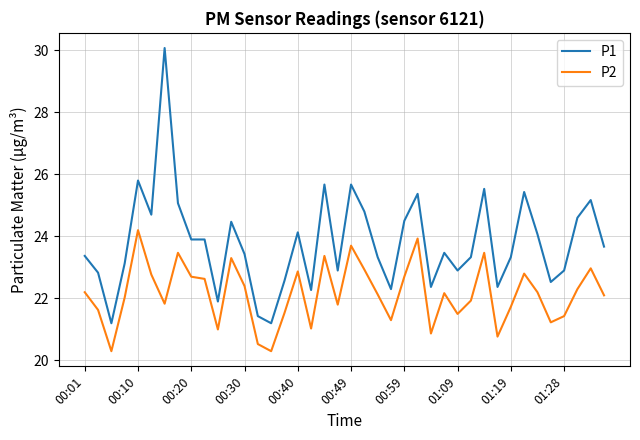

Rank the series by their maximum value, from highest to lowest.

P1, P2